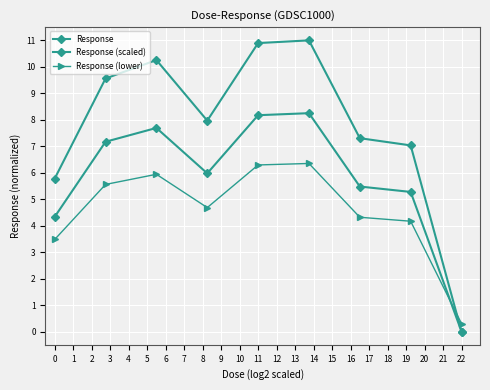

How many values in Response are above zero?

8